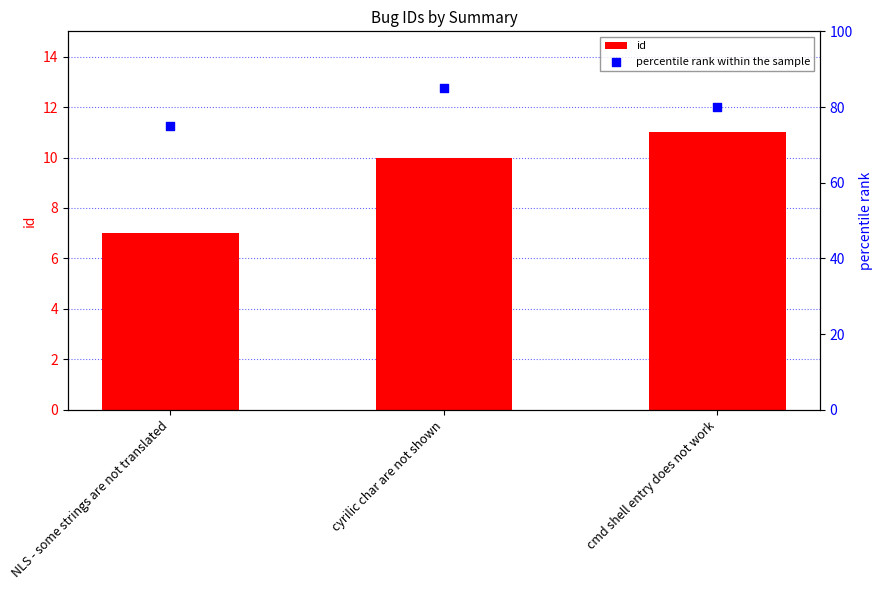

Which series reaches the minimum Y coordinate?

id